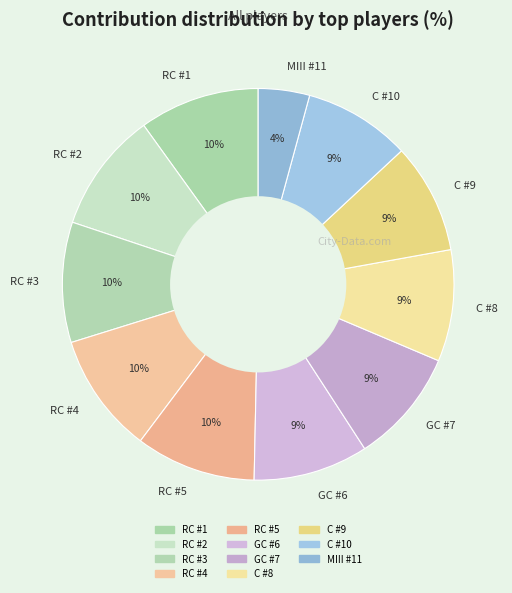

To the nearest percent, what is the average slice percentage?

9%